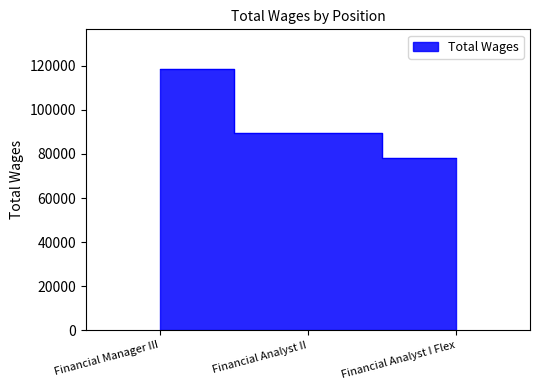

What is the difference between the maximum and second lowest values?

29000